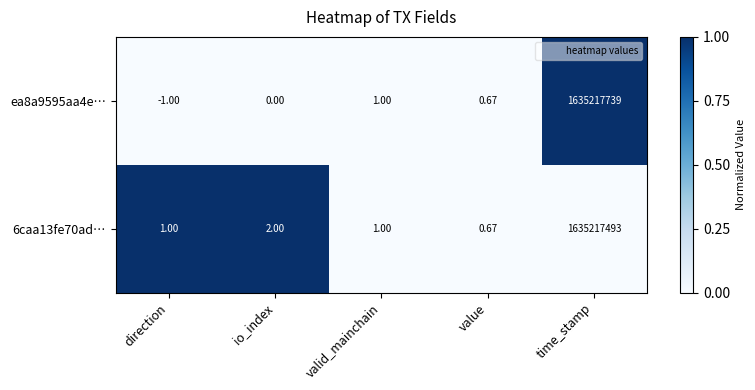

List the series in order of their overall mean, lowest first.

6caa13fe70ad…, ea8a9595aa4e…